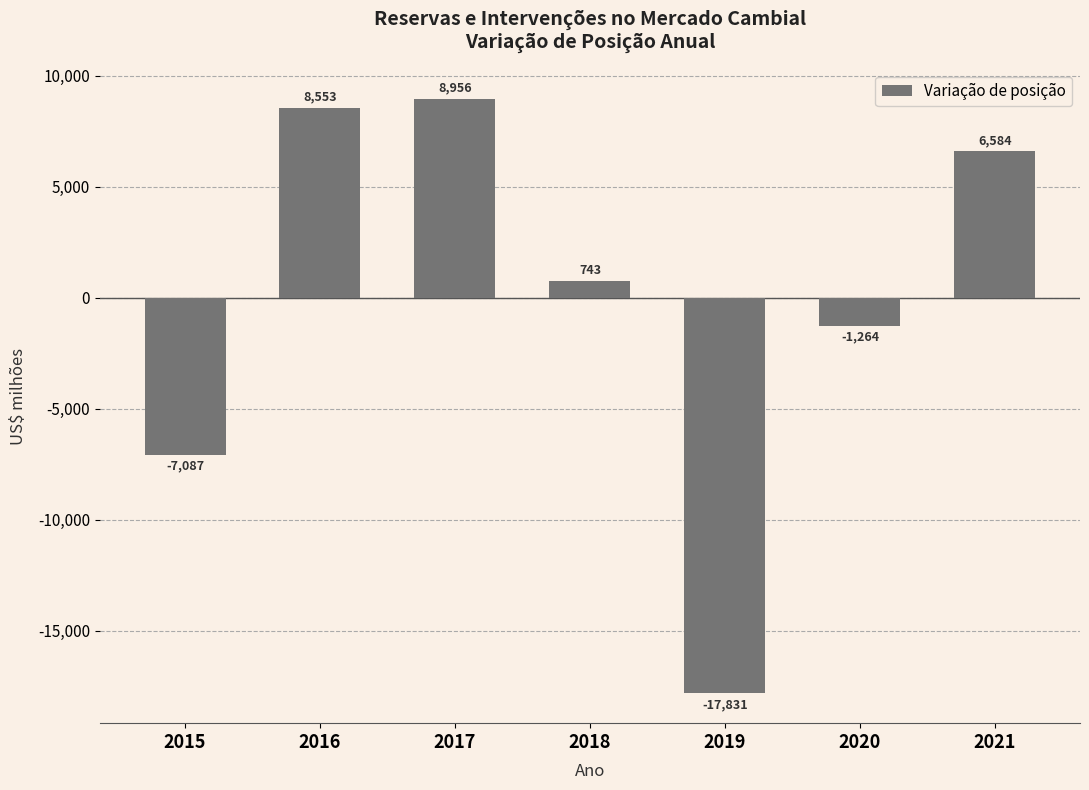

Between 2020 and 2021, which is larger?

2021